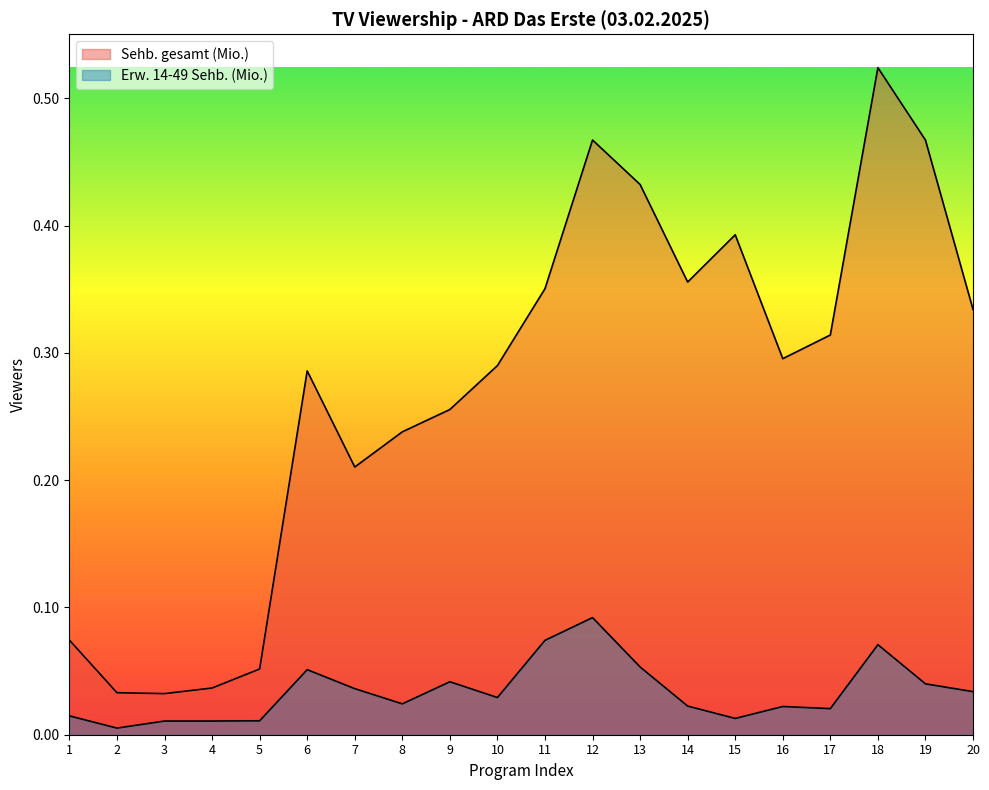

What is the difference between the highest and lowest values at 14?

0.3